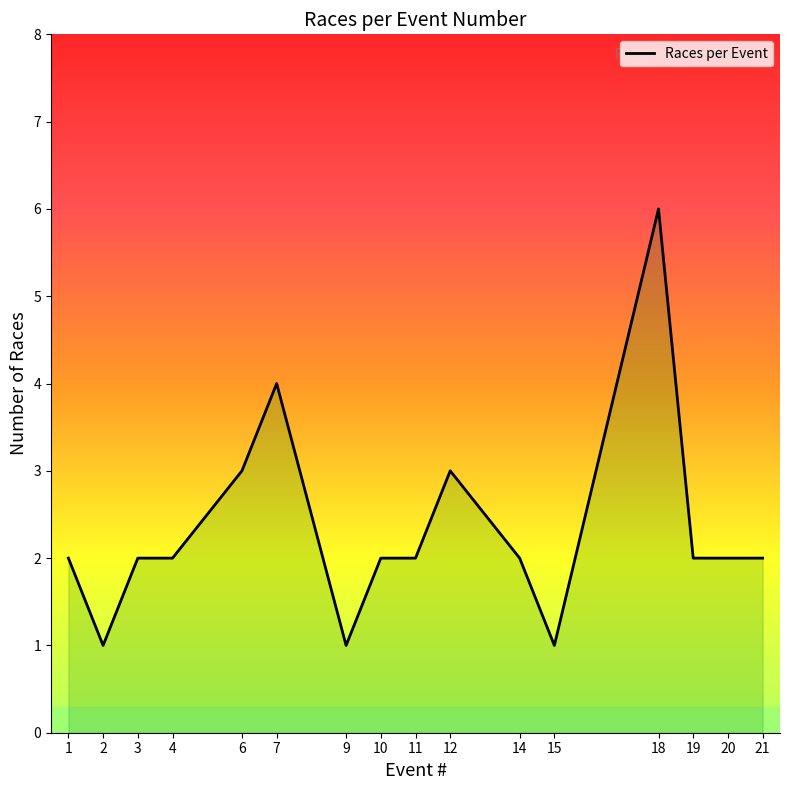

True or false: the data shows 2 at 19.

True